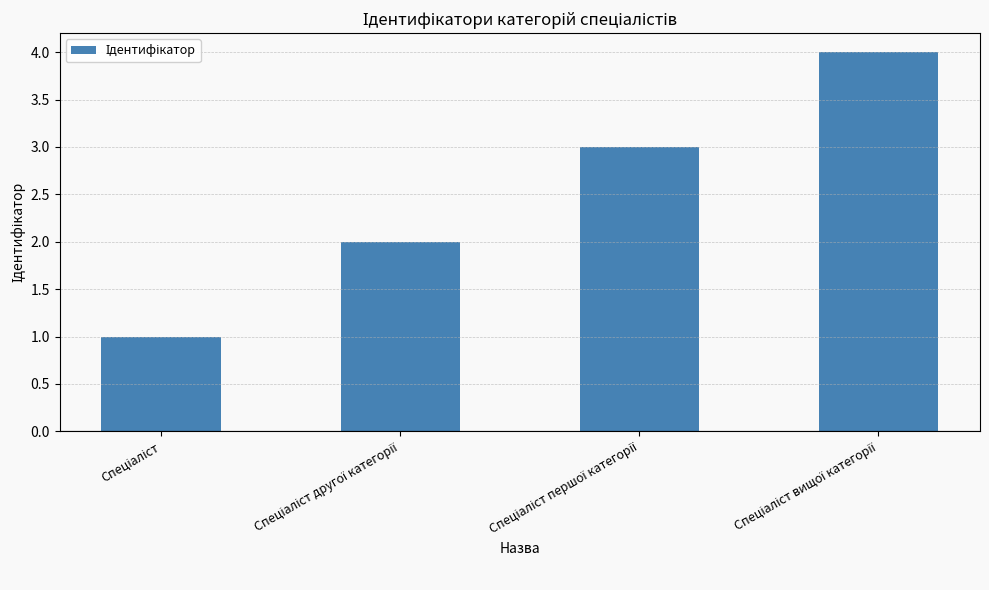

How many categories are shown in the chart?

4